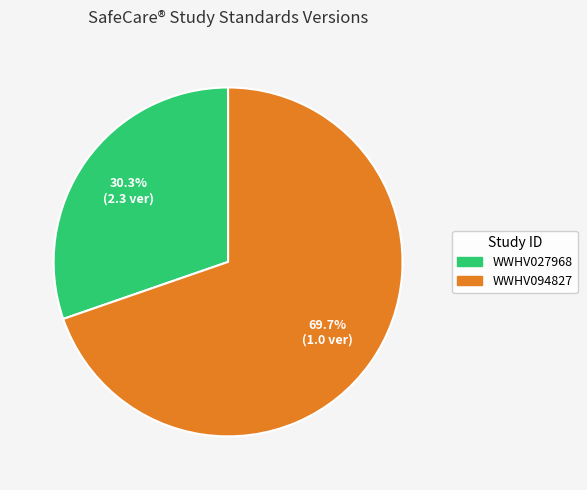

What percentage is the WWHV027968 slice, to the nearest percent?

30%